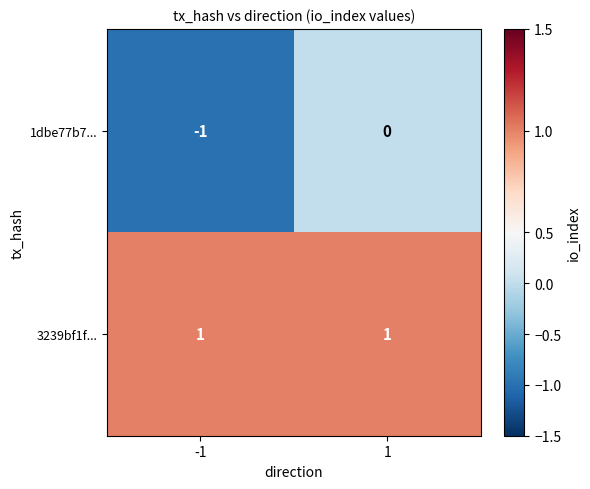

Reading left to right, extract all data points from this chart.

1dbe77b7...: -1=-1	1=0
3239bf1f...: -1=1	1=1